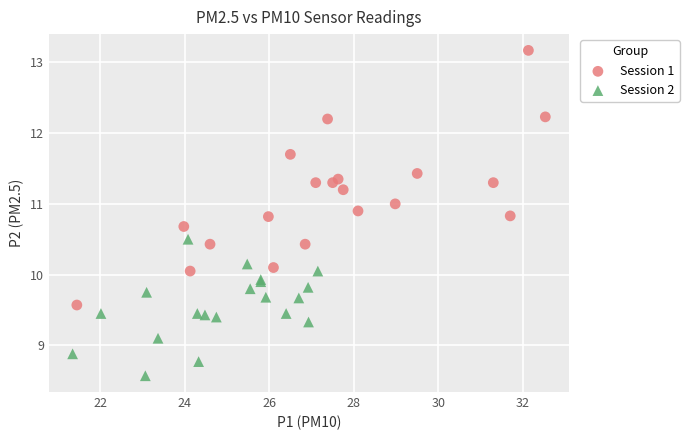

Which series has the largest Y range (max minus min)?

Session 1